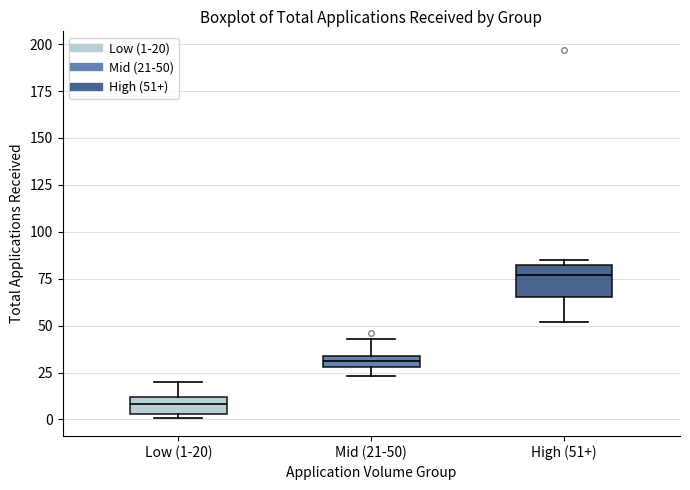

Which box's median line is the lowest?

Low (1-20)